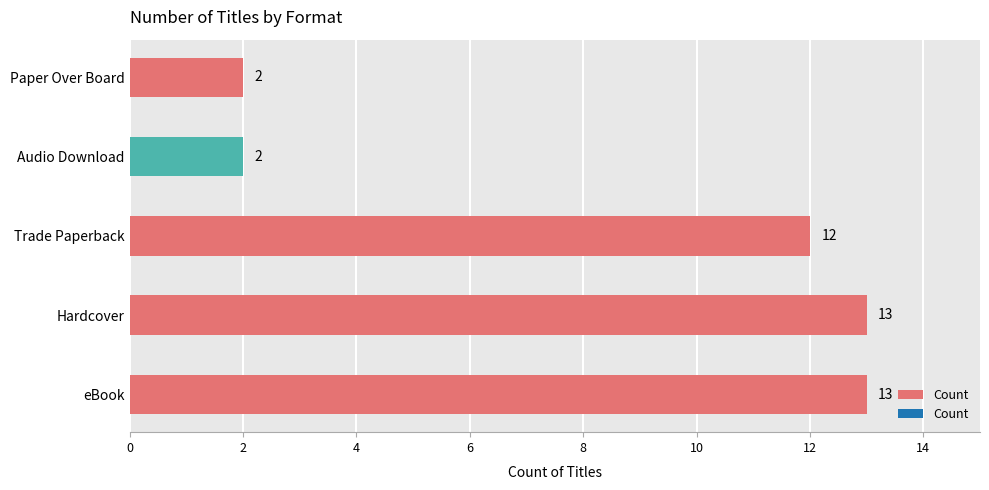

What is the sum of all values?

42